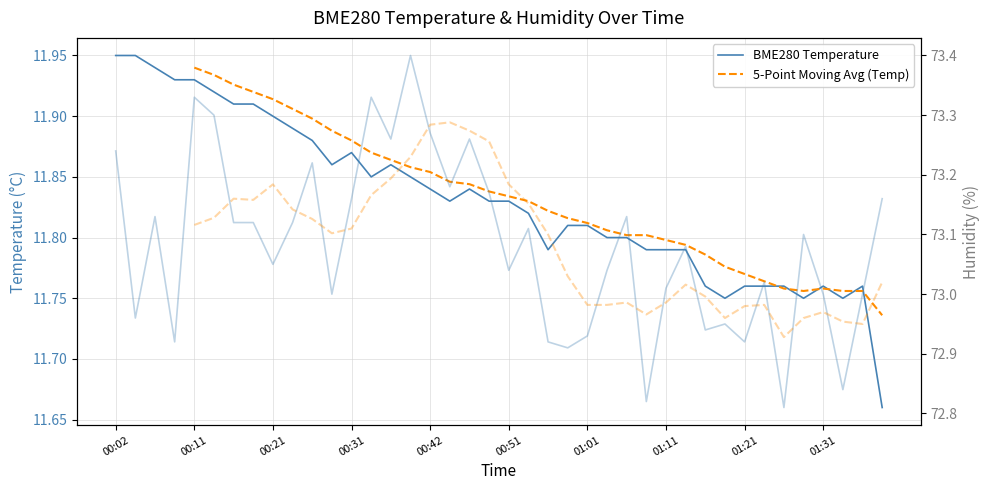

Is it true that BME280 Temperature equals 20.0 at 22?

False